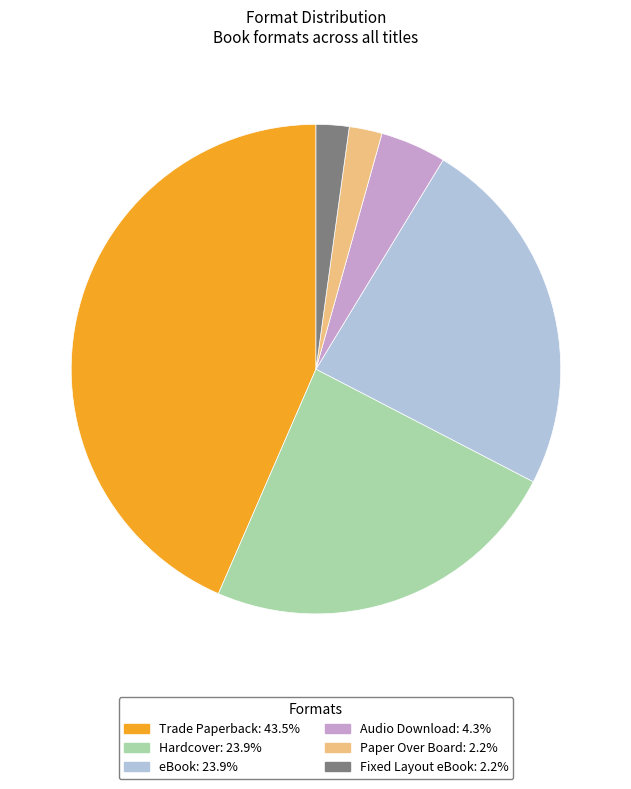

Which category has the biggest portion of the pie?

Trade Paperback